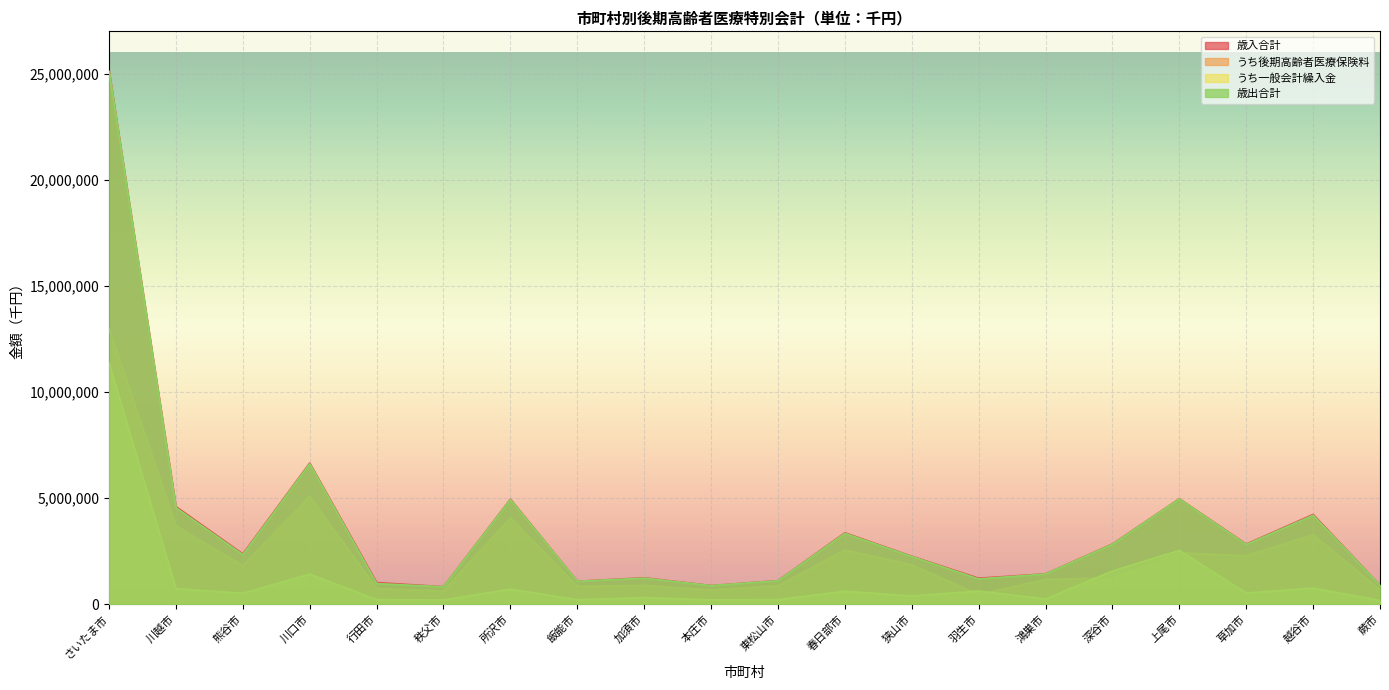

Rank the series by their maximum value, from lowest to highest.

うち一般会計繰入金, うち後期高齢者医療保険料, 歳出合計, 歳入合計